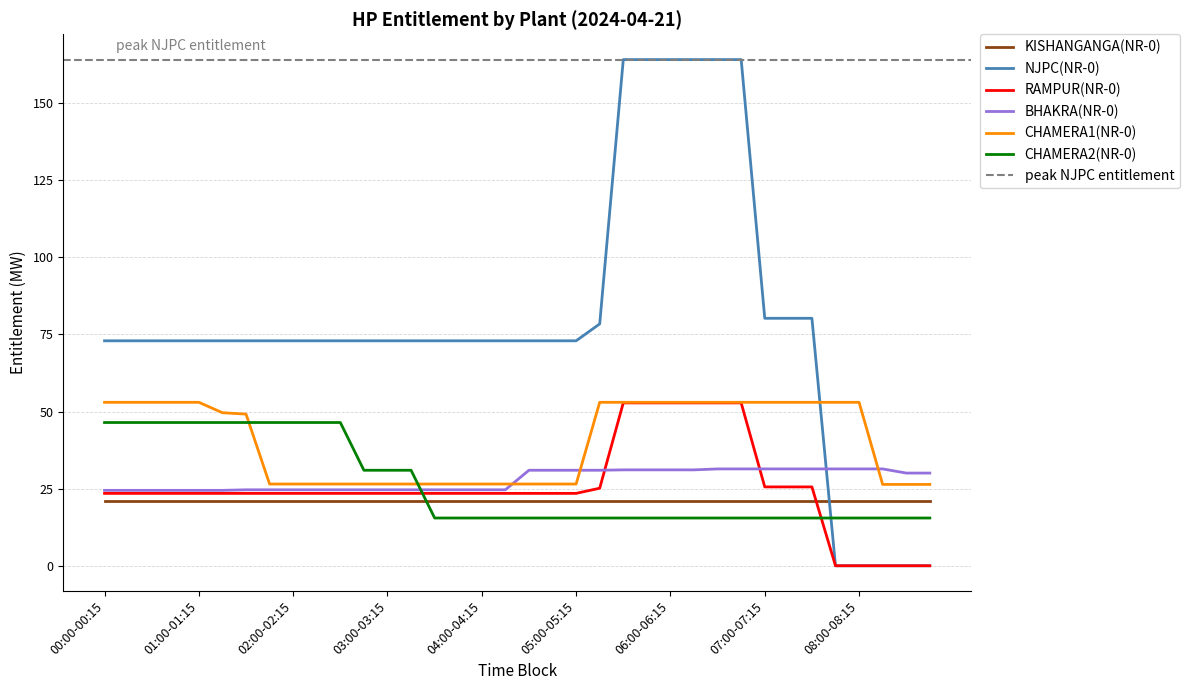

What is the maximum value for CHAMERA2(NR-0)?

46.4